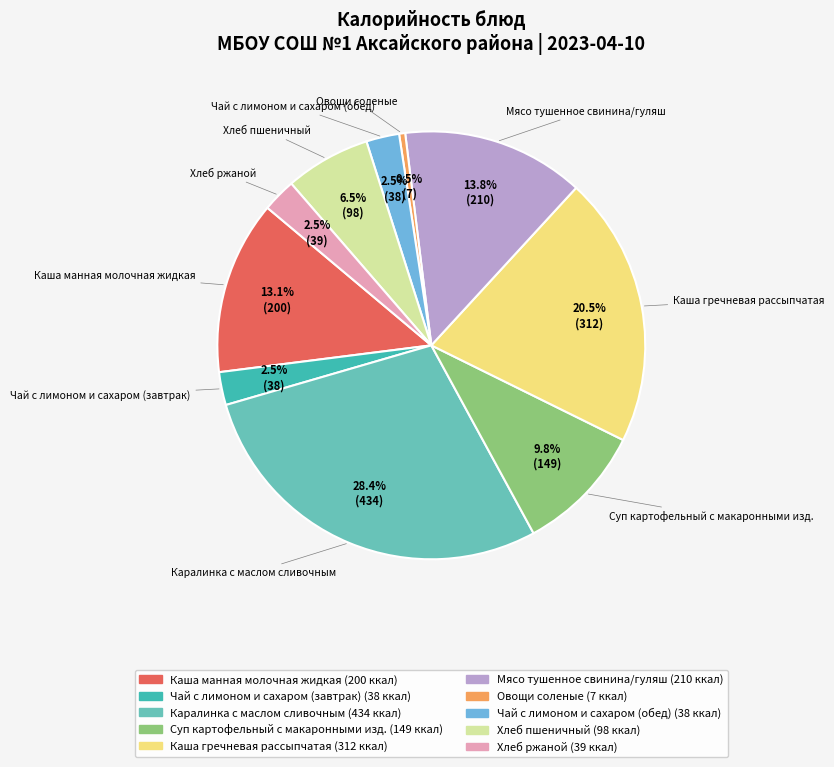

Which category has the smallest portion of the pie?

Овощи соленые